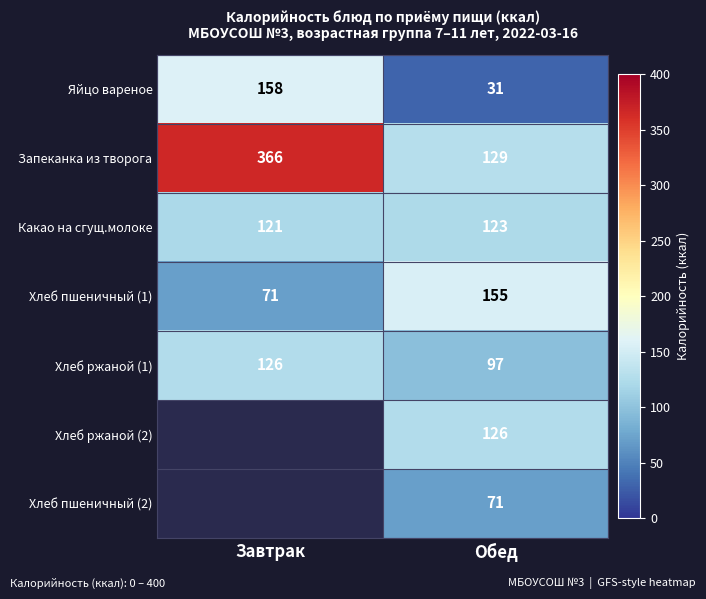

What is the average value of the Хлеб ржаной (1) series?

112